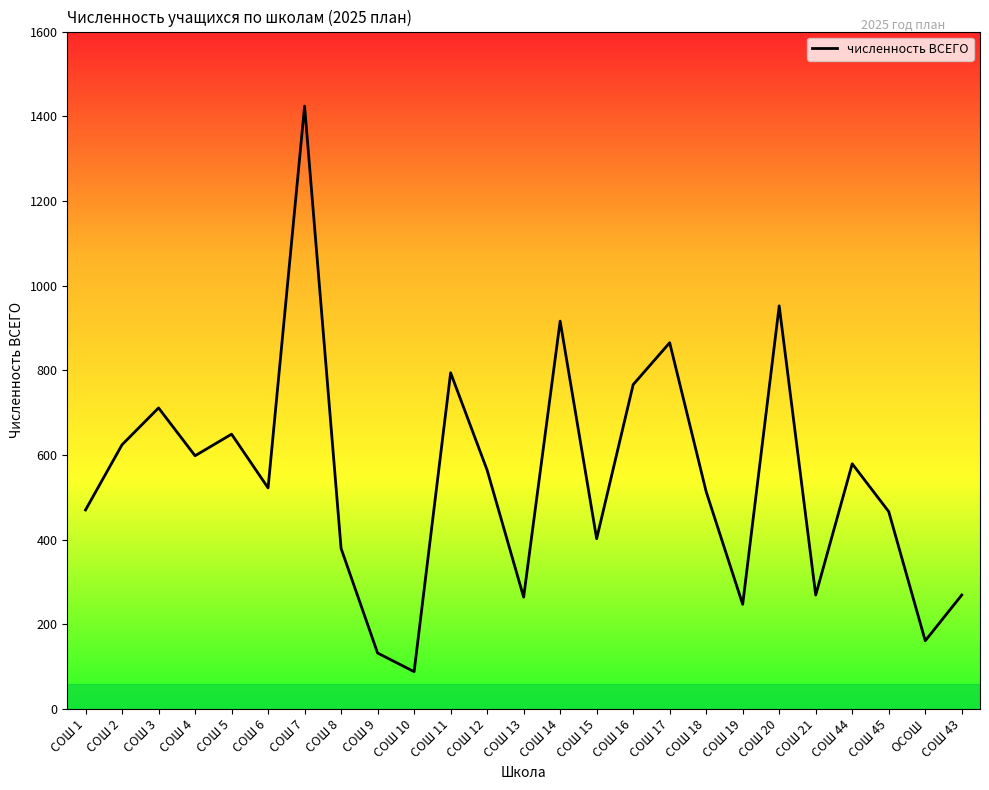

Read the value at ОСОШ.

161